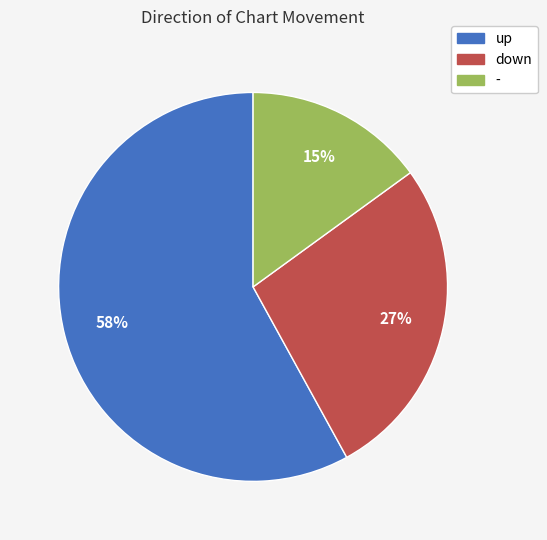

How many segments does this pie chart have?

3